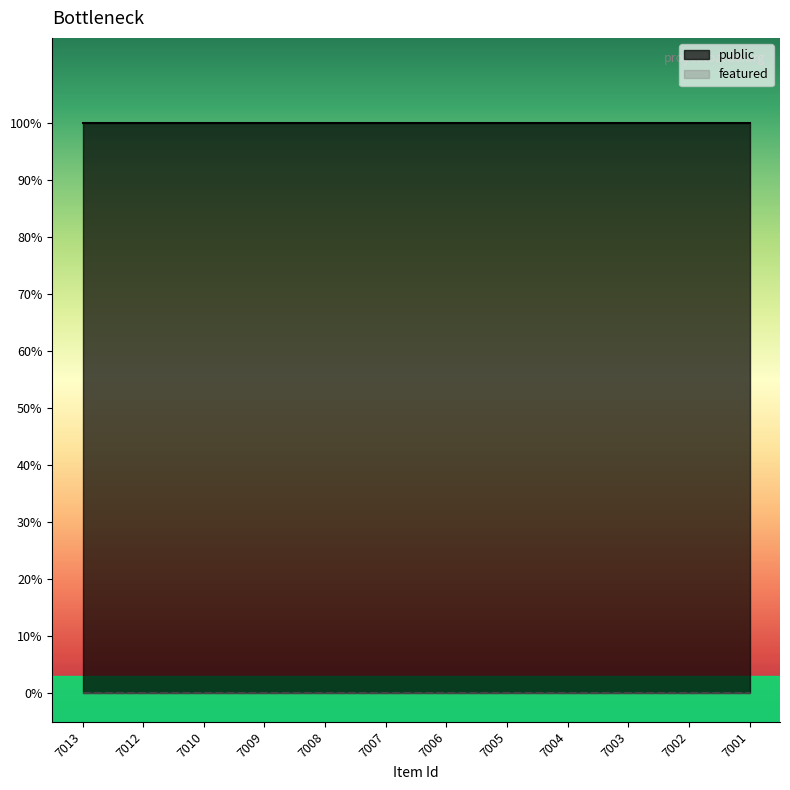

Does the chart display data point markers on the line(s)?

No